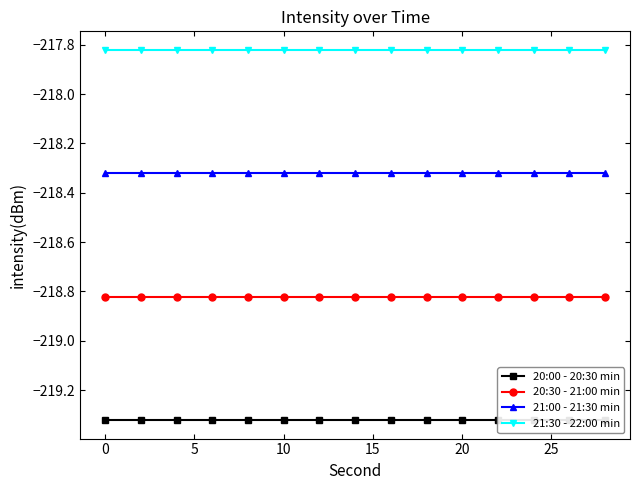

True or false: 21:00 - 21:30 min and 21:30 - 22:00 min cross at least once.

False